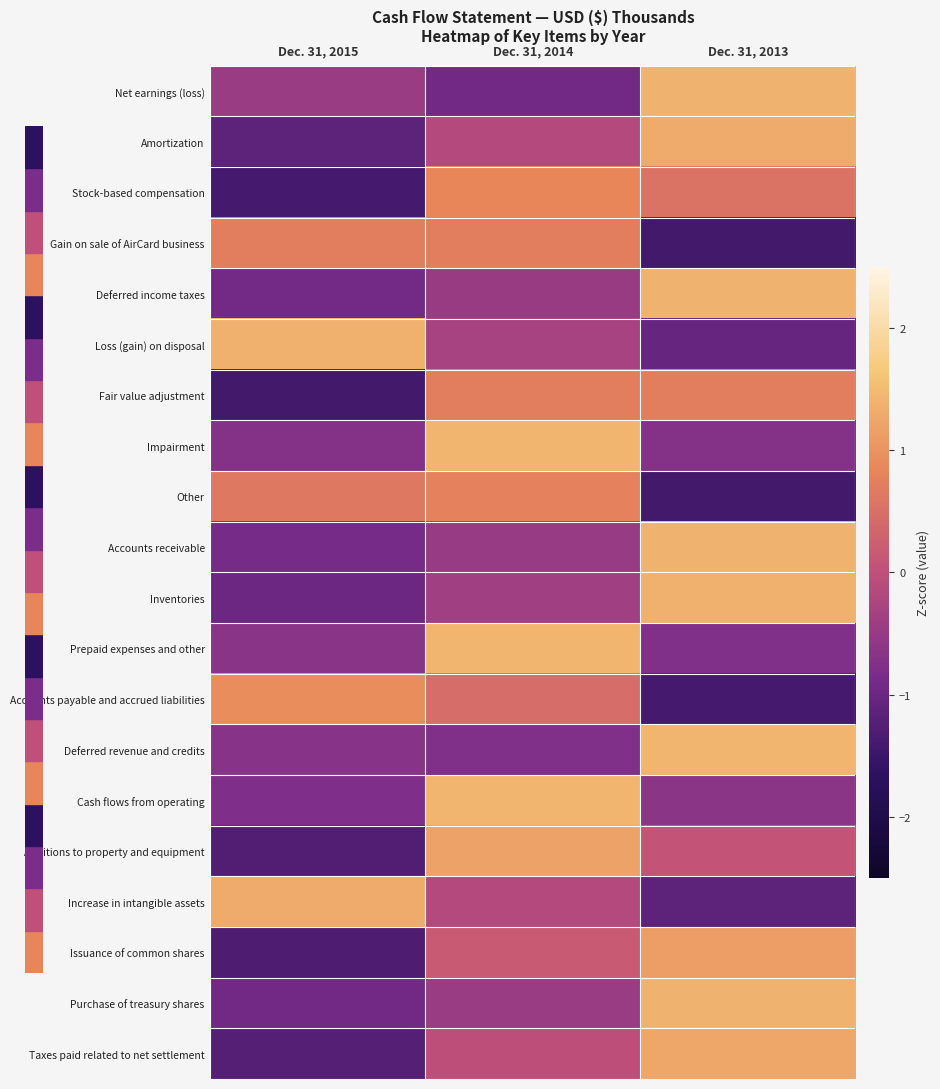

Count the number of data series in this chart.

20